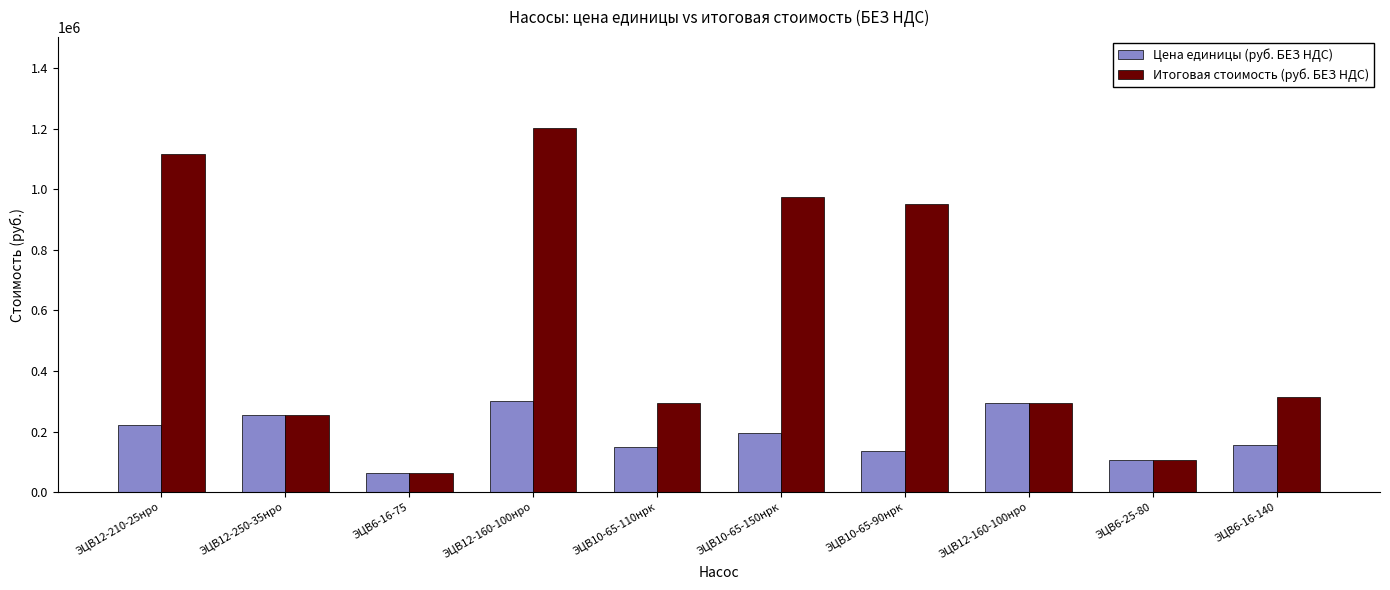

Is it true that Цена единицы (руб. БЕЗ НДС) equals 77324.0 at ЭЦВ6-16-140?

False